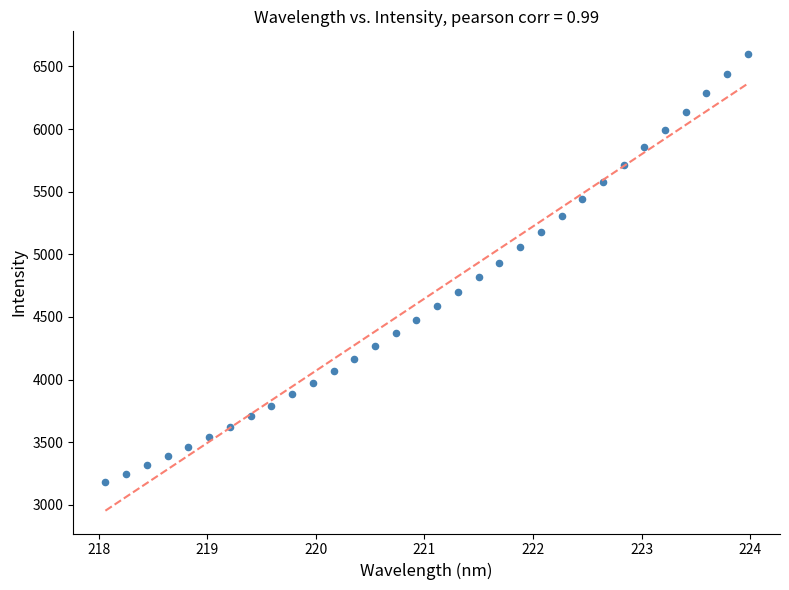

What is the range of Y values (max minus min)?

3419.0